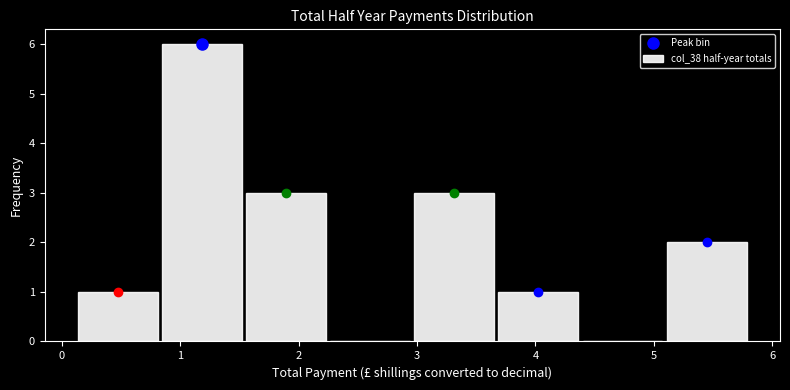

Reading left to right, list every bar in this chart as the range it spans on the x-axis followed by its height. Neither the bar edges nor the heights are printed on the chart, so give them approximately, as read against the axes.

0.12 to 0.83: 1
0.83 to 1.54: 6
1.54 to 2.25: 3
2.25 to 2.96: 0
2.96 to 3.67: 3
3.67 to 4.38: 1
4.38 to 5.09: 0
5.09 to 5.80: 2